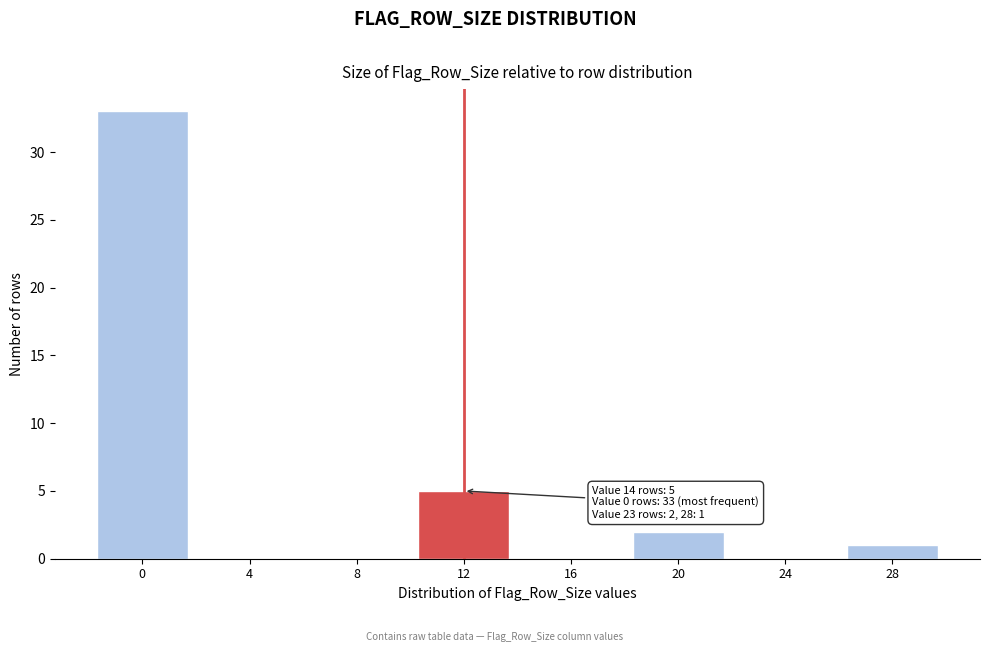

Reading left to right, what are all the values shown in this chart?

0=33	4=0	8=0	12=5	16=0	20=2	24=0	28=1